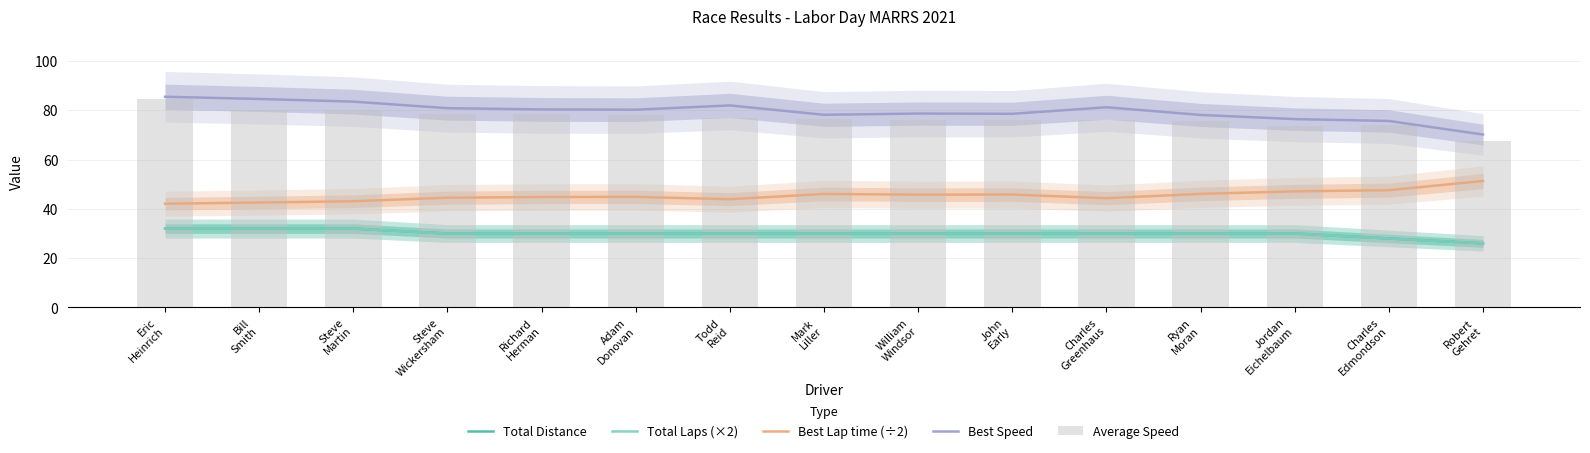

Are the bars horizontal?

No